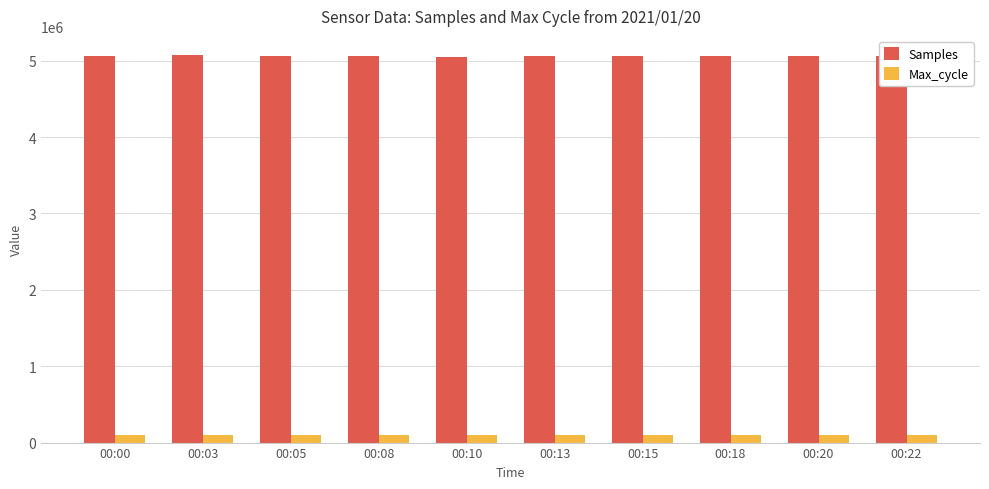

What is the sum of all Samples values?

50597584